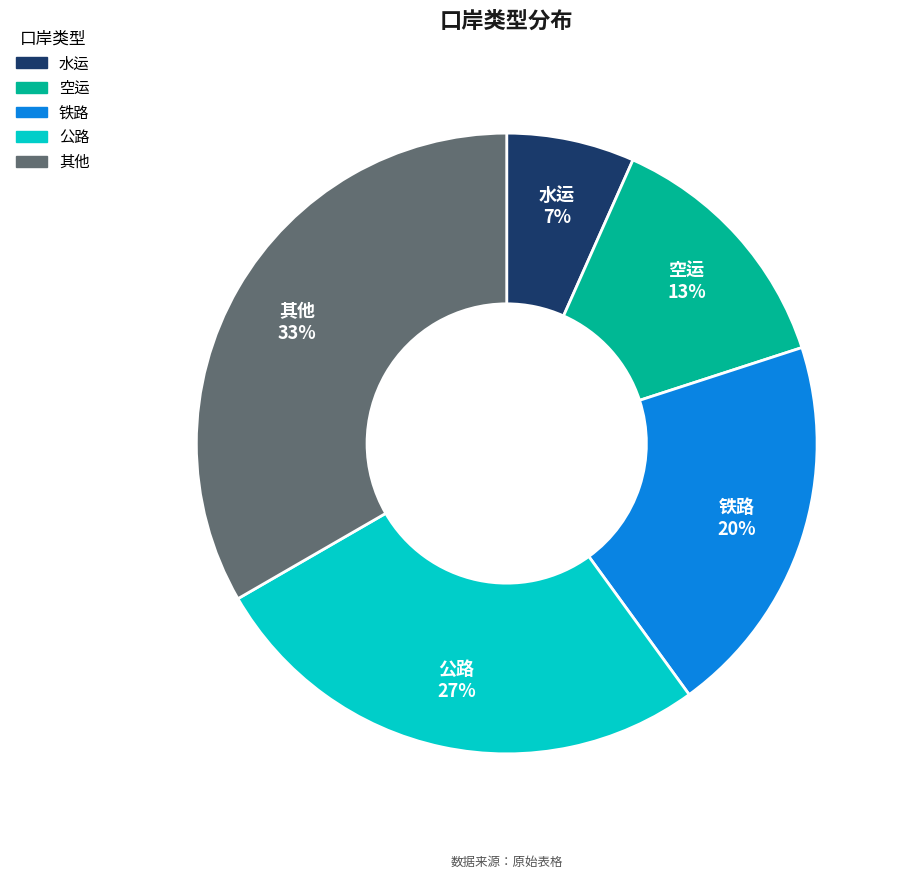

What is the largest slice in the pie chart?

其他